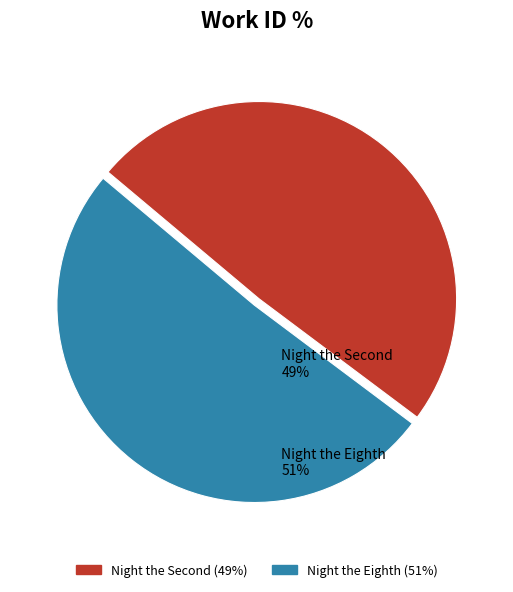

How many slices are in this pie chart?

2